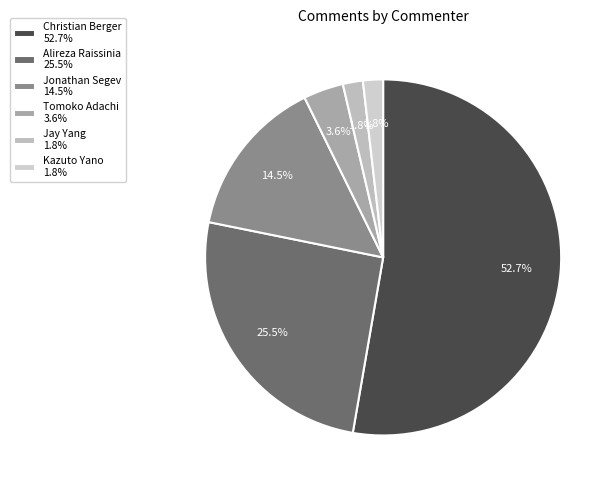

How many segments does this pie chart have?

6